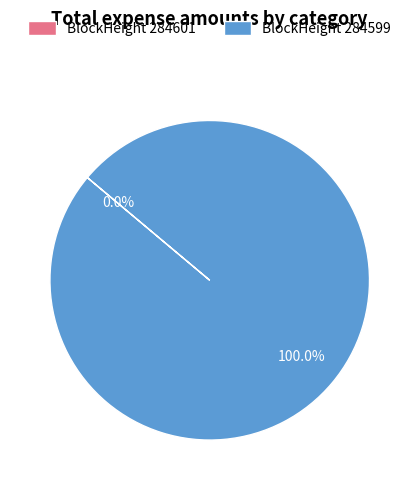

Which slice is the smallest?

284601